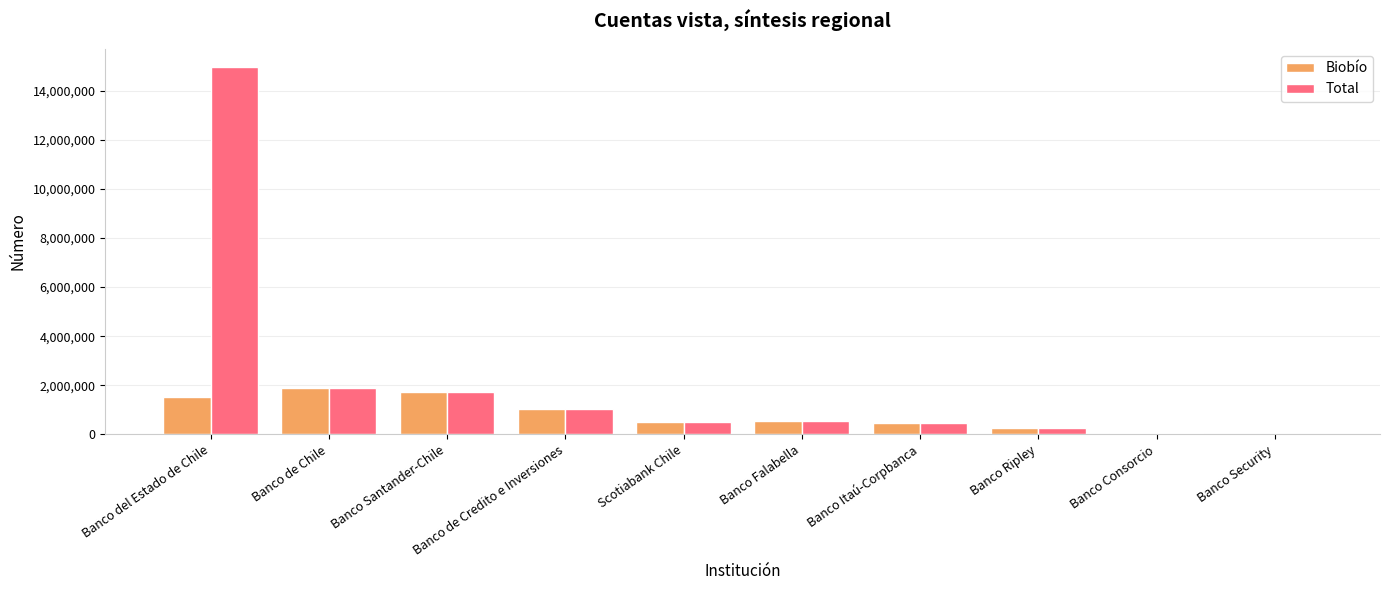

Which series changed the most between Banco del Estado de Chile and Banco Ripley?

Total